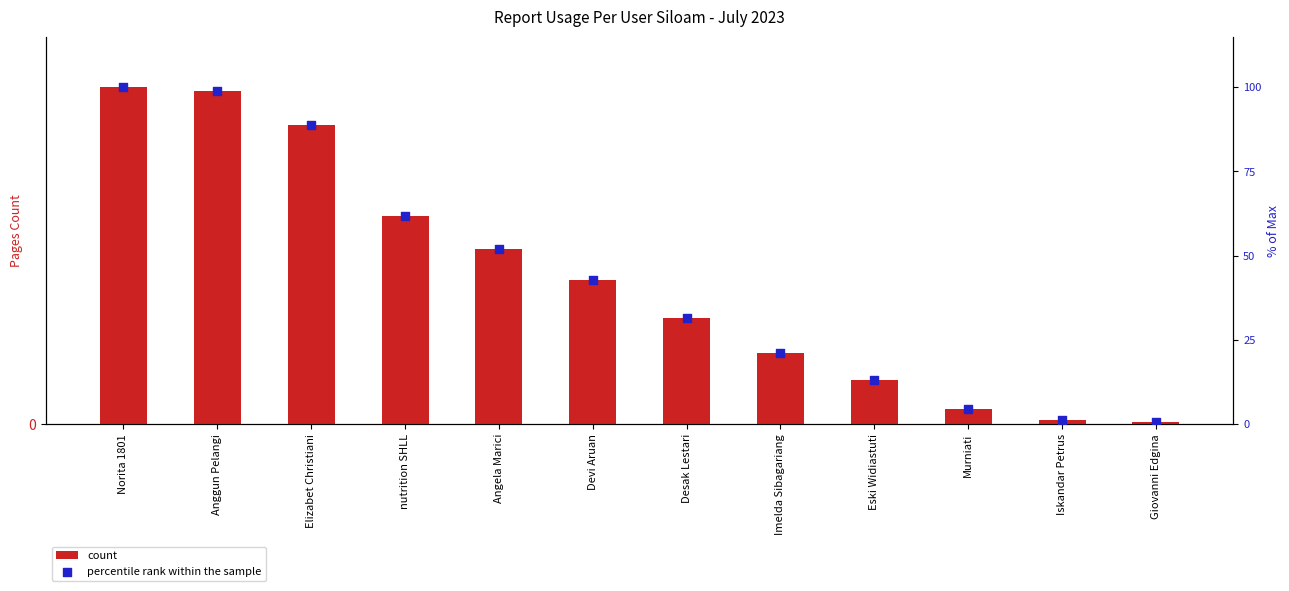

What are all the series names shown in the legend?

count, percentile rank within the sample